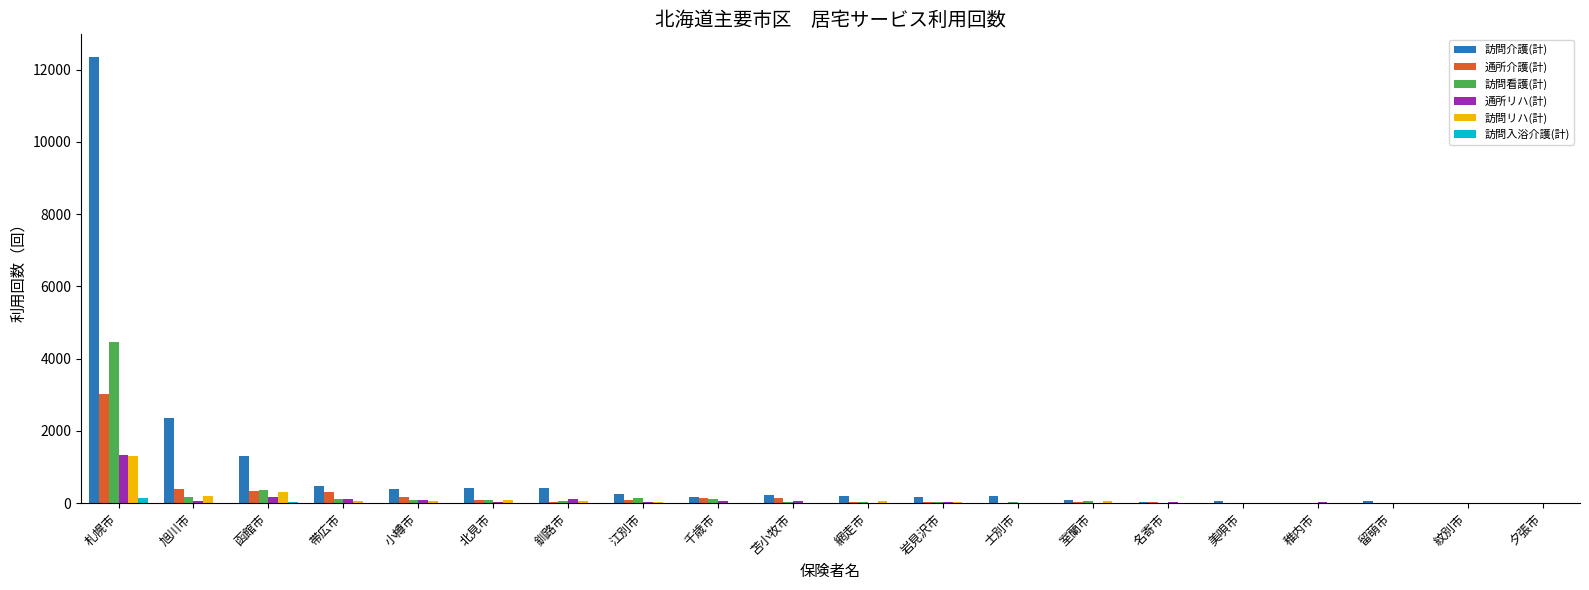

What is the total value across all series at 札幌市?

22638